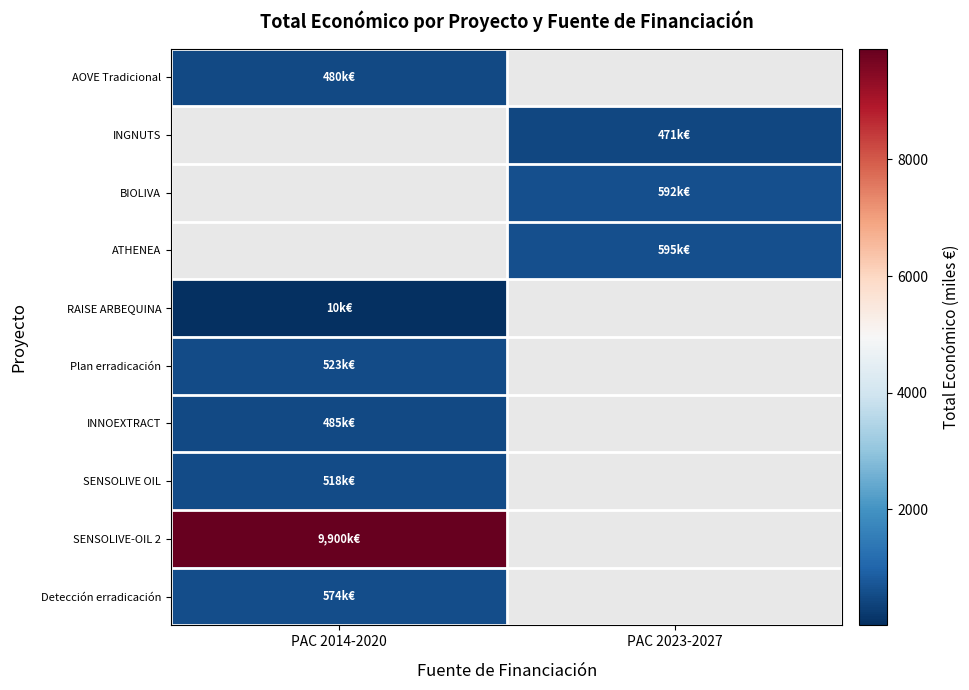

What is the lowest value of the SENSOLIVE OIL series?

518.1